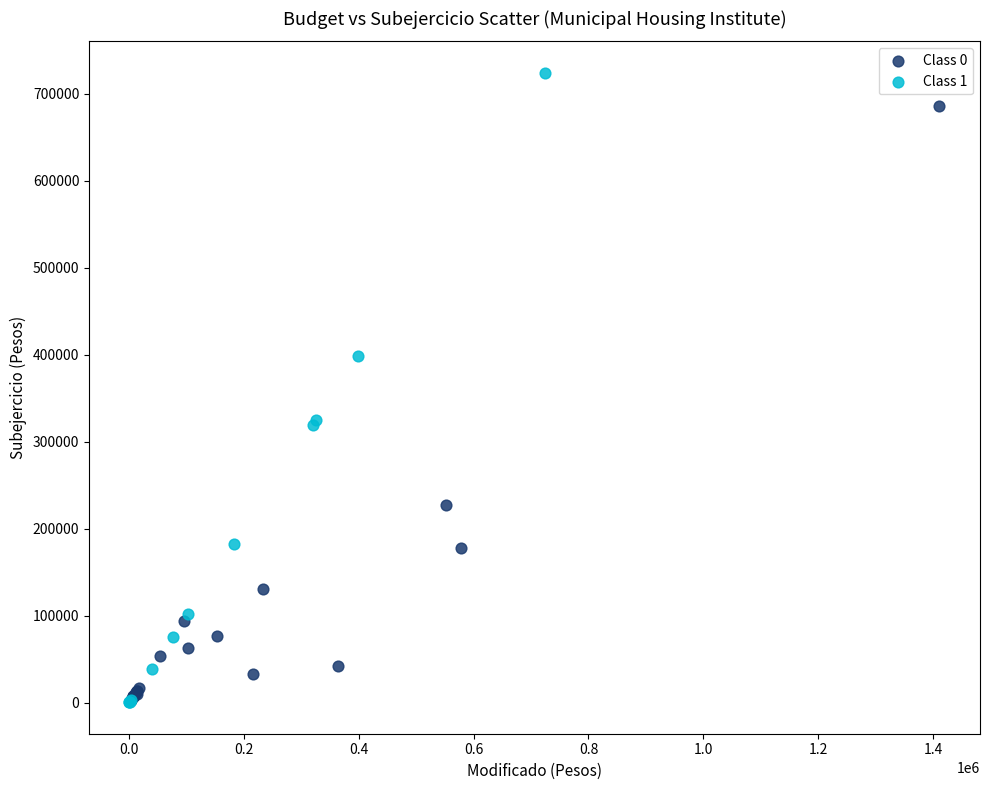

Which series has the widest spread of Y values?

Class 1